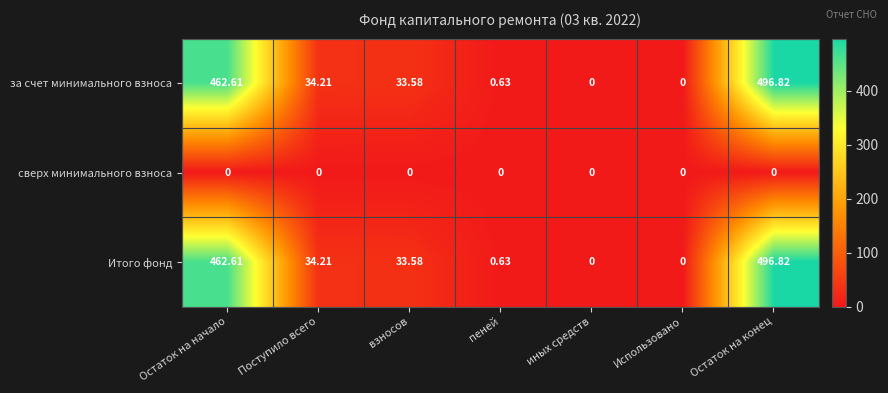

Where does the за счет минимального взноса series first go above 33?

Остаток на начало